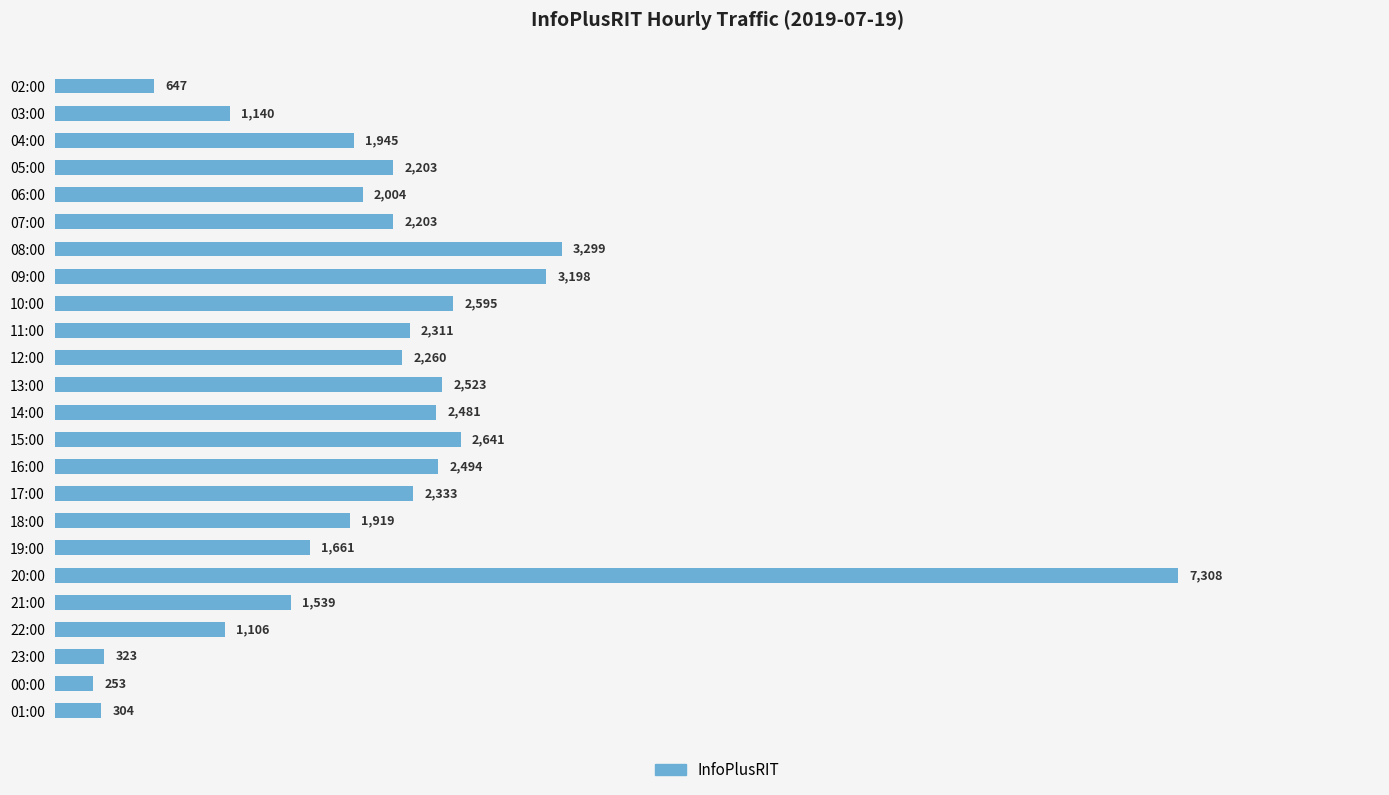

What value does the data have at 09:00, to the nearest 50?

3200